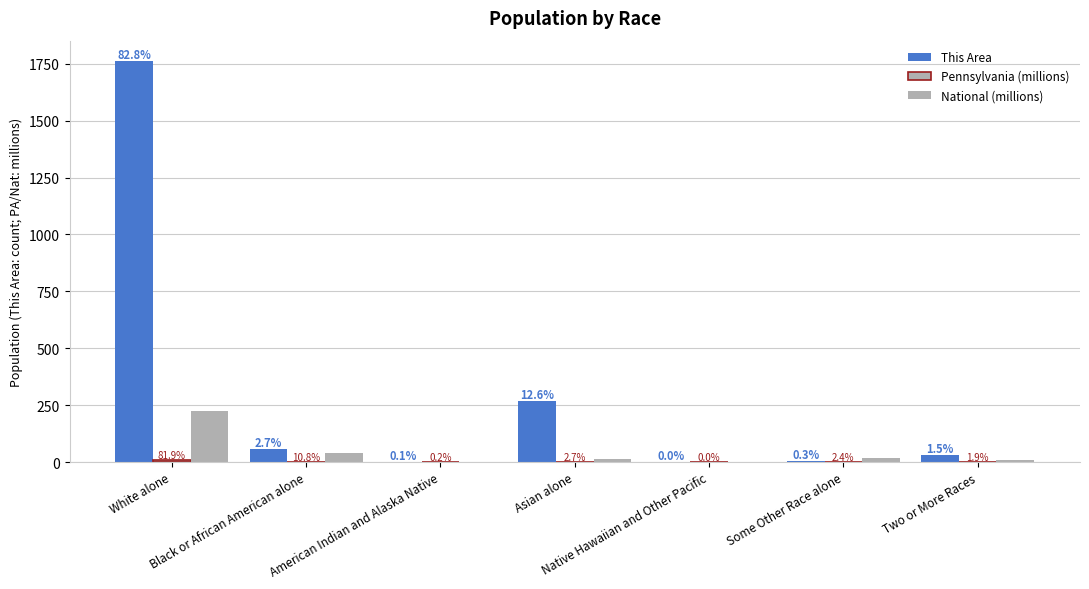

What is the sum of the This Area values at Native Hawaiian and Other Pacific and Asian alone?

269.0